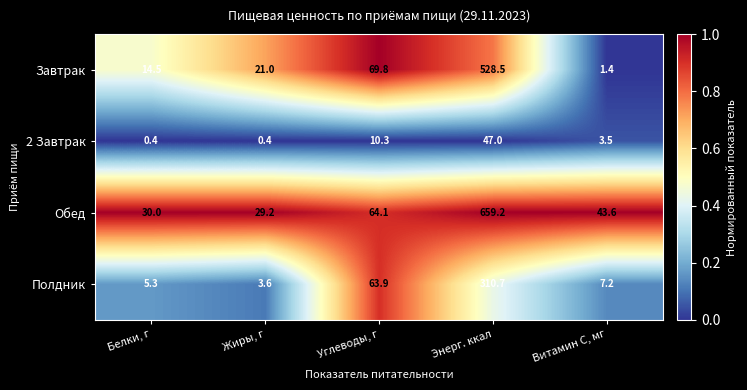

At which label does Обед reach its peak?

Энерг. ккал